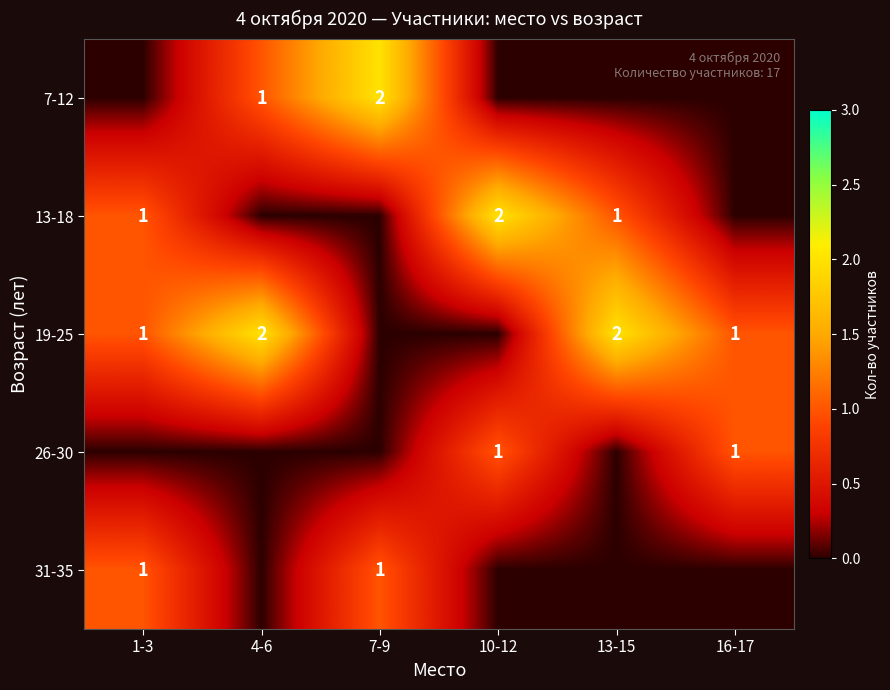

Is it true that 19-25 equals 1 at 13-15?

False